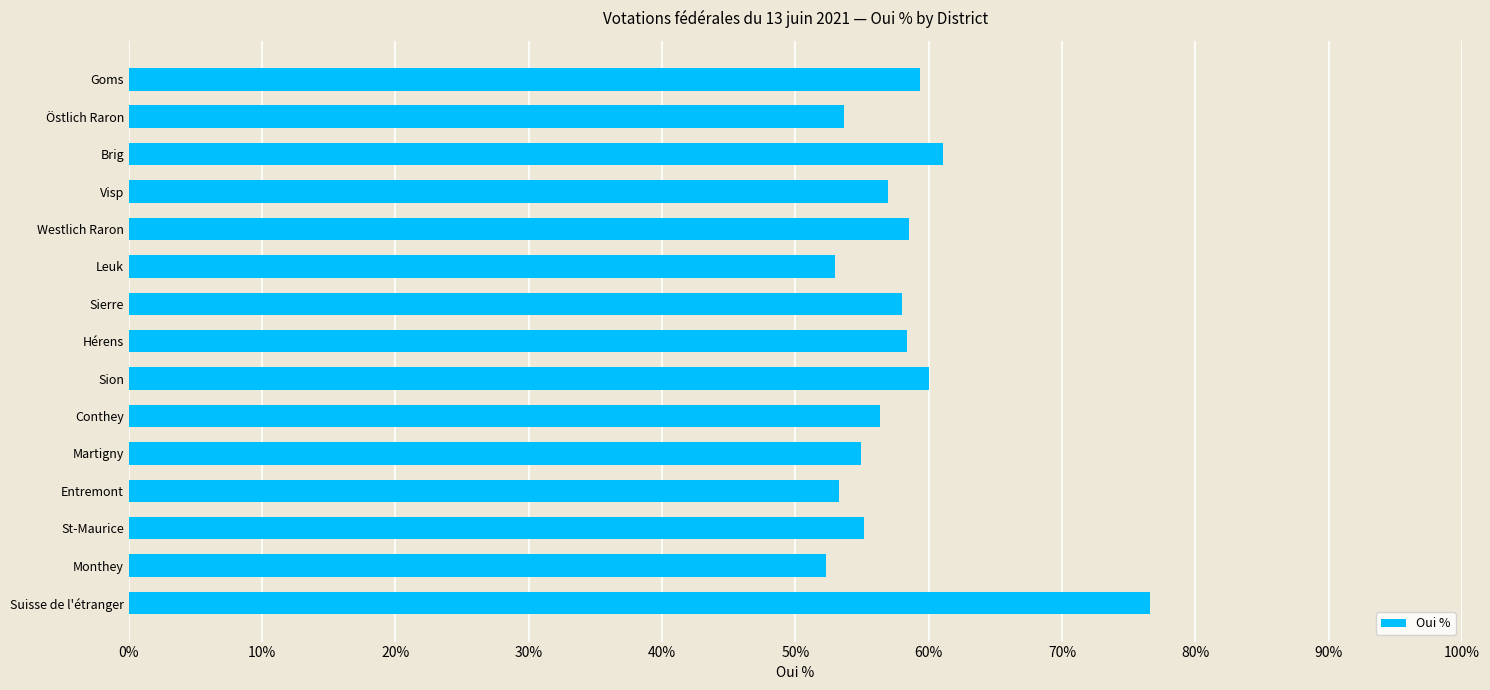

What is the change in value from Brig to Westlich Raron?

-2.6